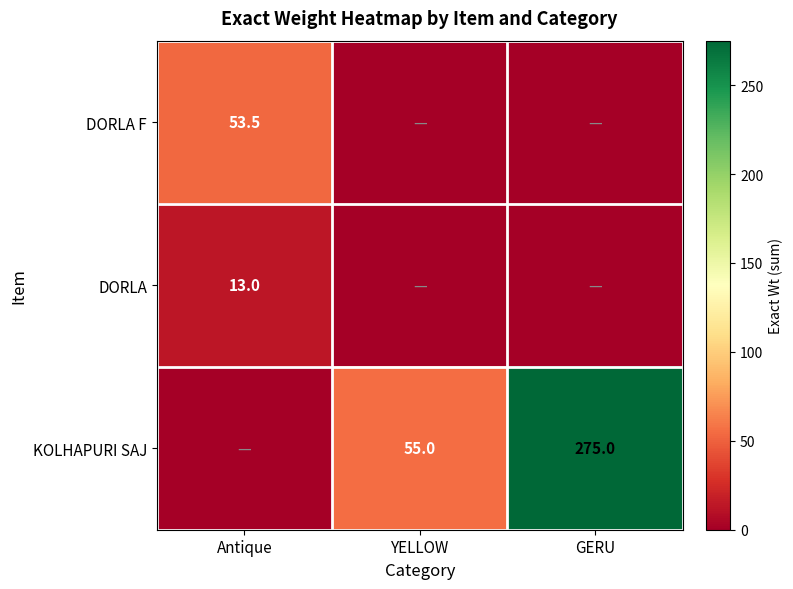

True or false: DORLA has a value of 13.0 at Antique.

True